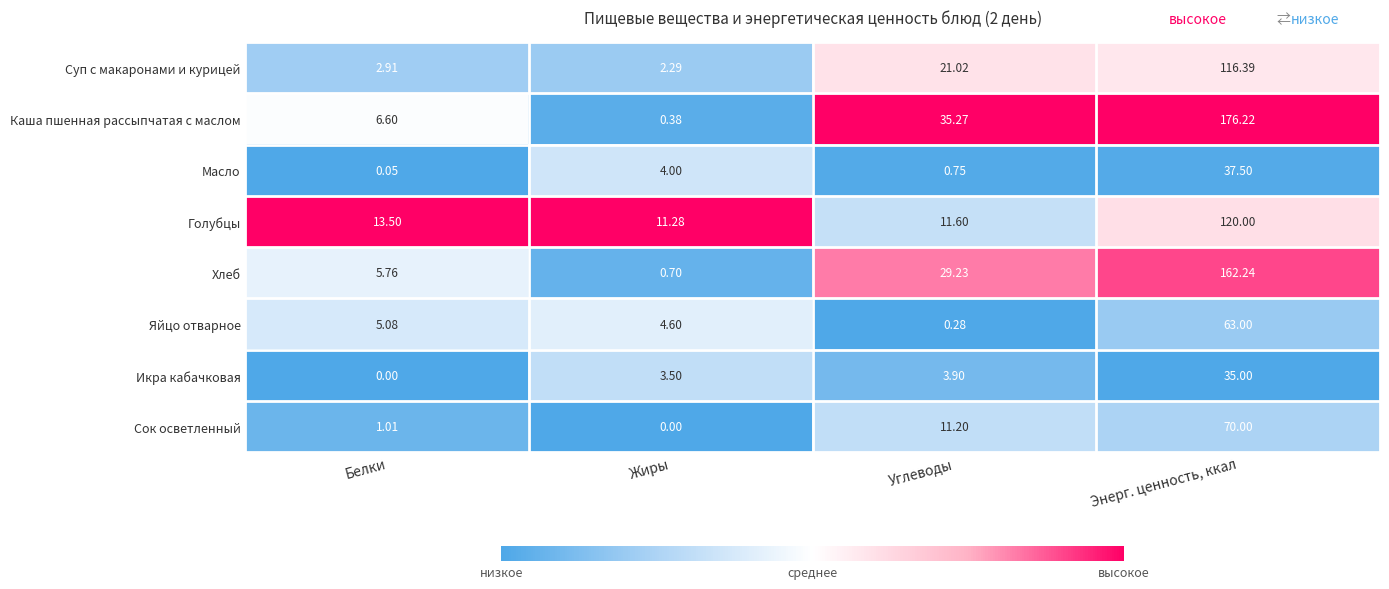

Where does the Сок осветленный series first go above 11?

Углеводы